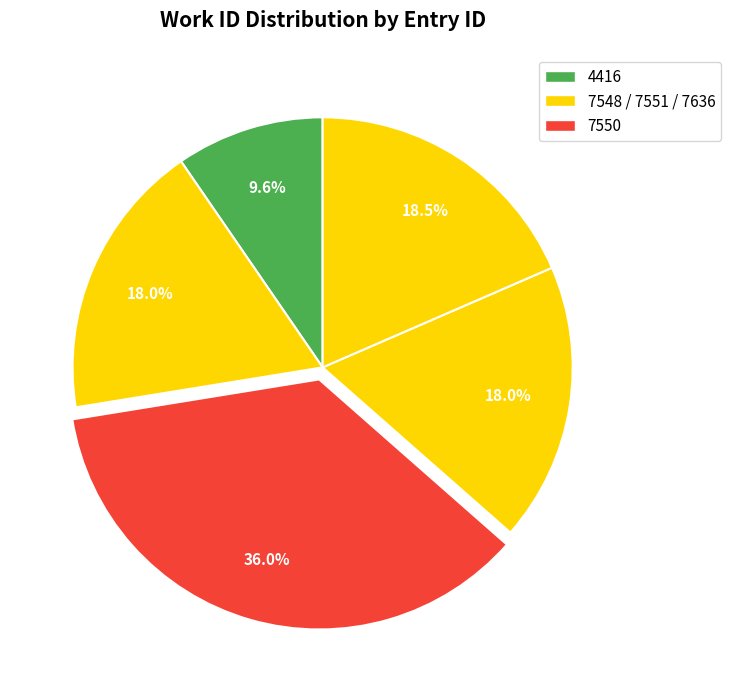

Count the number of slices in the pie.

5